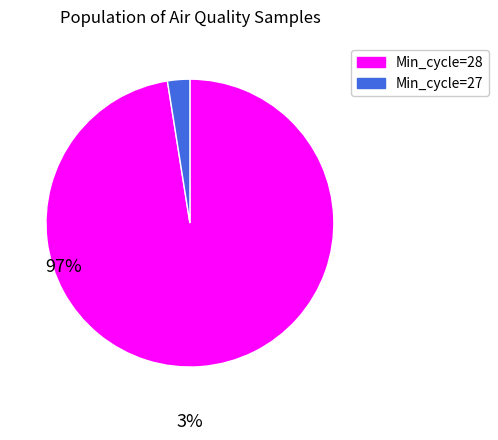

Does any single category account for the majority?

Yes